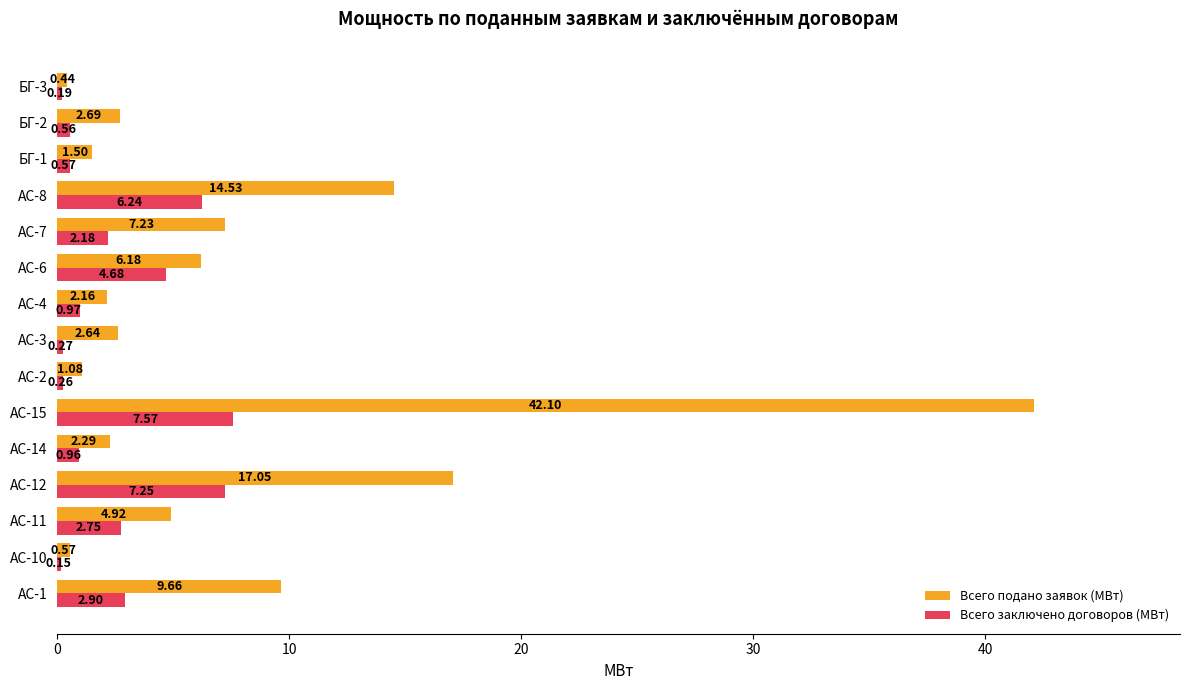

At which label is Всего подано заявок (МВт) closest to 21?

АС-12